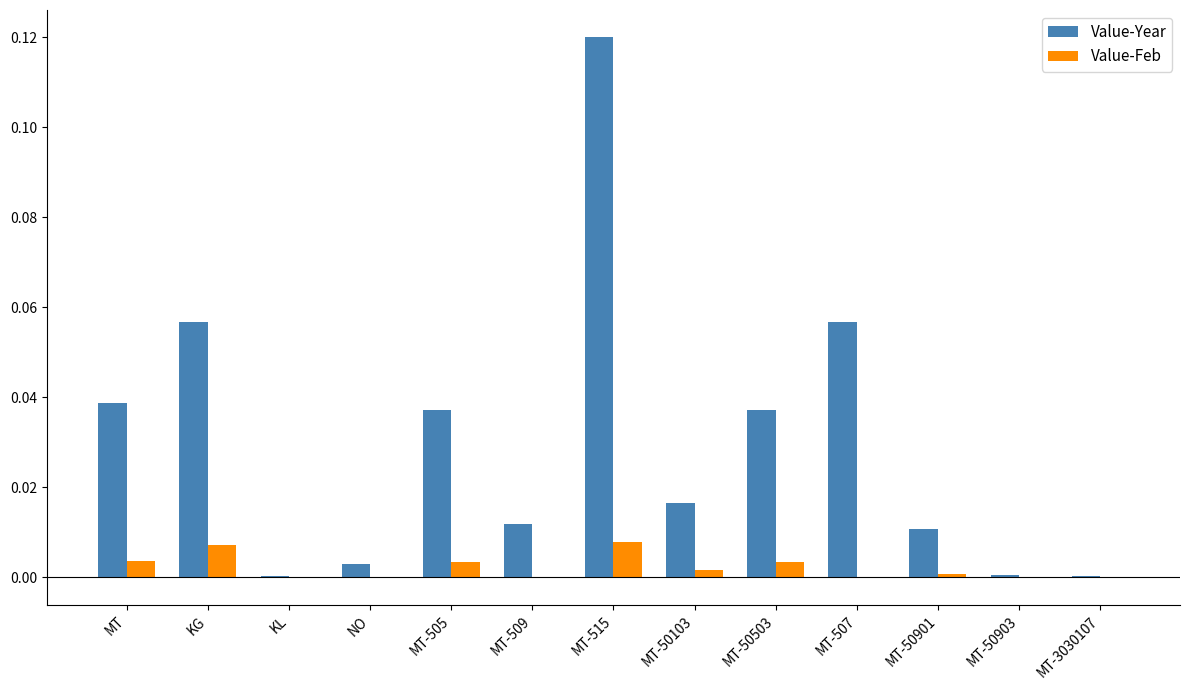

At which category is the sum across all series the highest?

MT-515